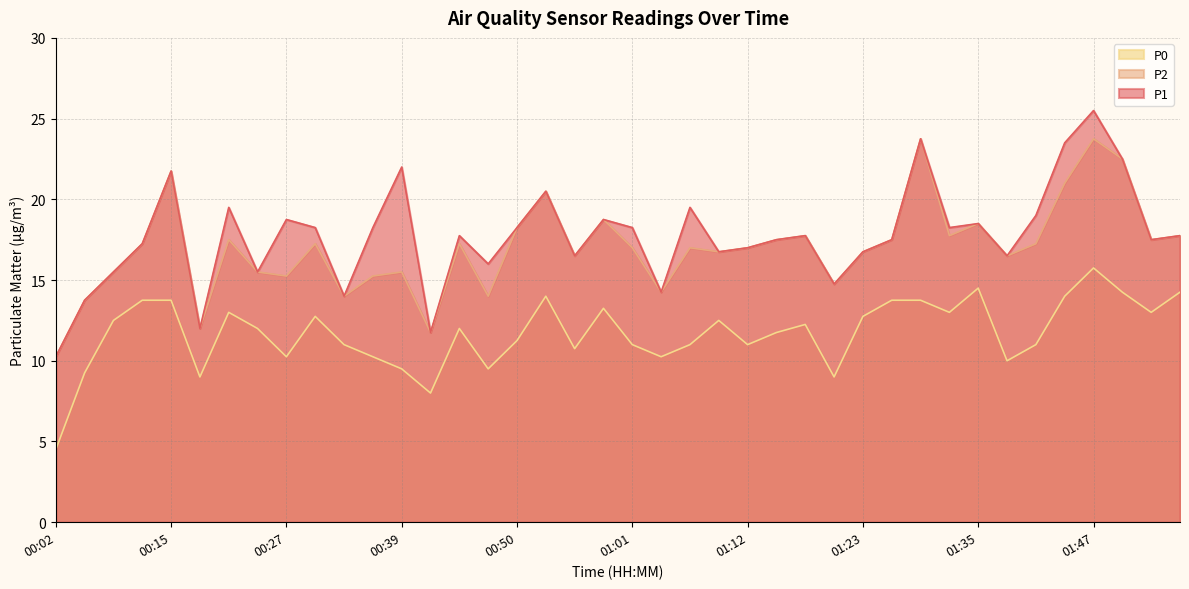

Reading left to right, list all the values displayed in this chart.

P1: 00:02=10.2	00:06=13.8	00:09=15.5	00:12=17.2	00:15=21.8	00:18=12.0	00:21=19.5	00:25=15.5	00:27=18.8	00:30=18.2	00:33=14.0	00:36=18.2	00:39=22.0	00:41=11.8	00:44=17.8	00:47=16.0	00:50=18.2	00:52=20.5	00:55=16.5	00:58=18.8	01:01=18.2	01:04=14.2	01:06=19.5	01:09=16.8	01:12=17.0	01:15=17.5	01:17=17.8	01:20=14.8	01:23=16.8	01:26=17.5	01:29=23.8	01:32=18.2	01:35=18.5	01:38=16.5	01:41=19.0	01:44=23.5	01:47=25.5	01:49=22.5	01:52=17.5	01:55=17.8
P2: 00:02=10.2	00:06=13.8	00:09=15.5	00:12=17.2	00:15=21.8	00:18=12.0	00:21=17.5	00:25=15.5	00:27=15.2	00:30=17.2	00:33=14.0	00:36=15.2	00:39=15.5	00:41=11.8	00:44=17.2	00:47=14.0	00:50=18.2	00:52=20.5	00:55=16.5	00:58=18.8	01:01=17.0	01:04=14.2	01:06=17.0	01:09=16.8	01:12=17.0	01:15=17.5	01:17=17.8	01:20=14.8	01:23=16.8	01:26=17.5	01:29=23.8	01:32=17.8	01:35=18.5	01:38=16.5	01:41=17.2	01:44=21.0	01:47=23.8	01:49=22.5	01:52=17.5	01:55=17.8
P0: 00:02=4.5	00:06=9.2	00:09=12.5	00:12=13.8	00:15=13.8	00:18=9.0	00:21=13.0	00:25=12.0	00:27=10.2	00:30=12.8	00:33=11.0	00:36=10.2	00:39=9.5	00:41=8.0	00:44=12.0	00:47=9.5	00:50=11.2	00:52=14.0	00:55=10.8	00:58=13.2	01:01=11.0	01:04=10.2	01:06=11.0	01:09=12.5	01:12=11.0	01:15=11.8	01:17=12.2	01:20=9.0	01:23=12.8	01:26=13.8	01:29=13.8	01:32=13.0	01:35=14.5	01:38=10.0	01:41=11.0	01:44=14.0	01:47=15.8	01:49=14.2	01:52=13.0	01:55=14.2